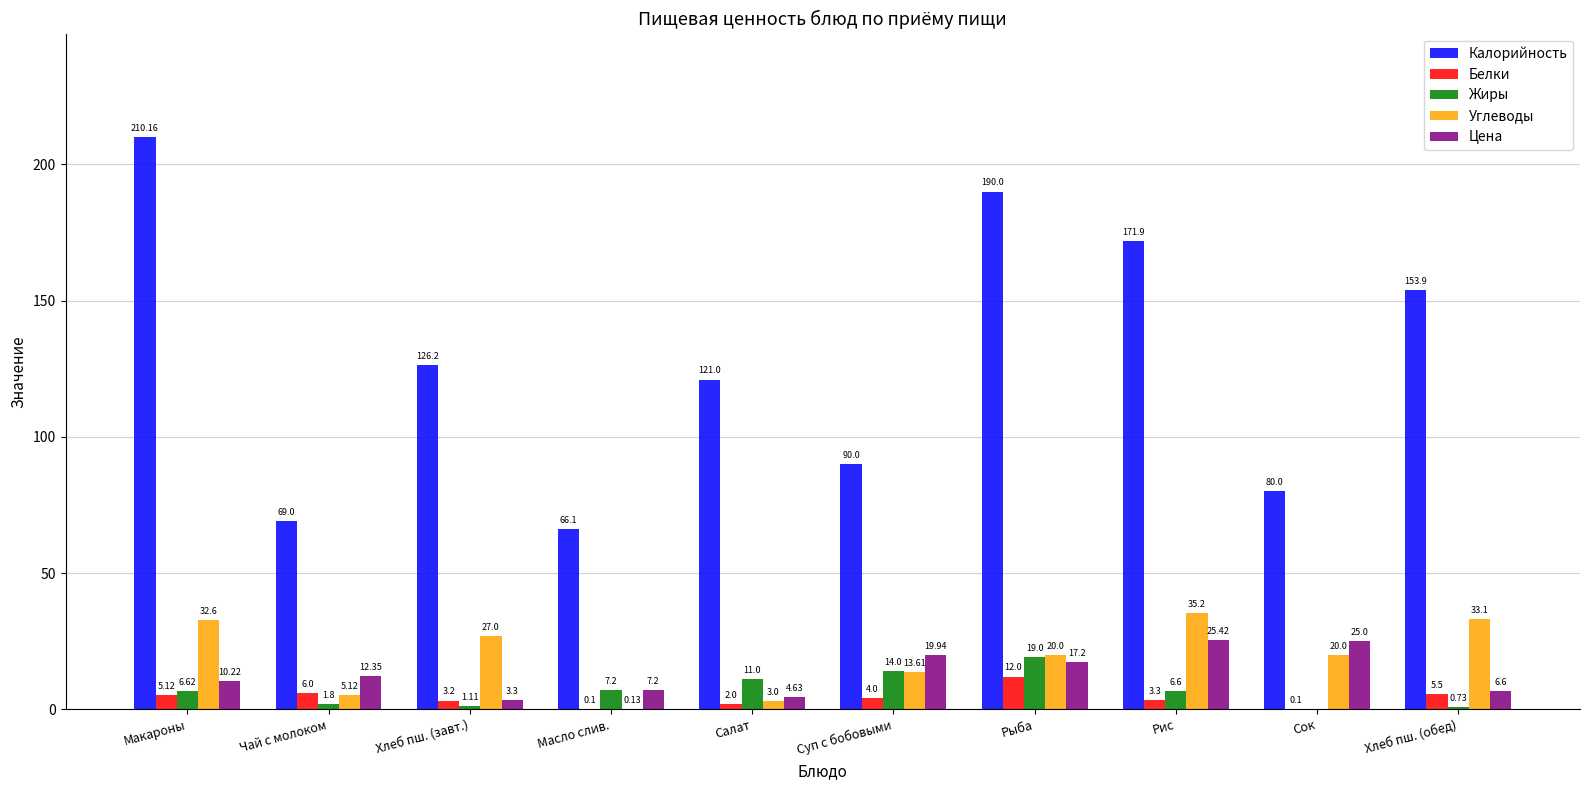

At which category does the chart reach its peak across all series?

Макароны